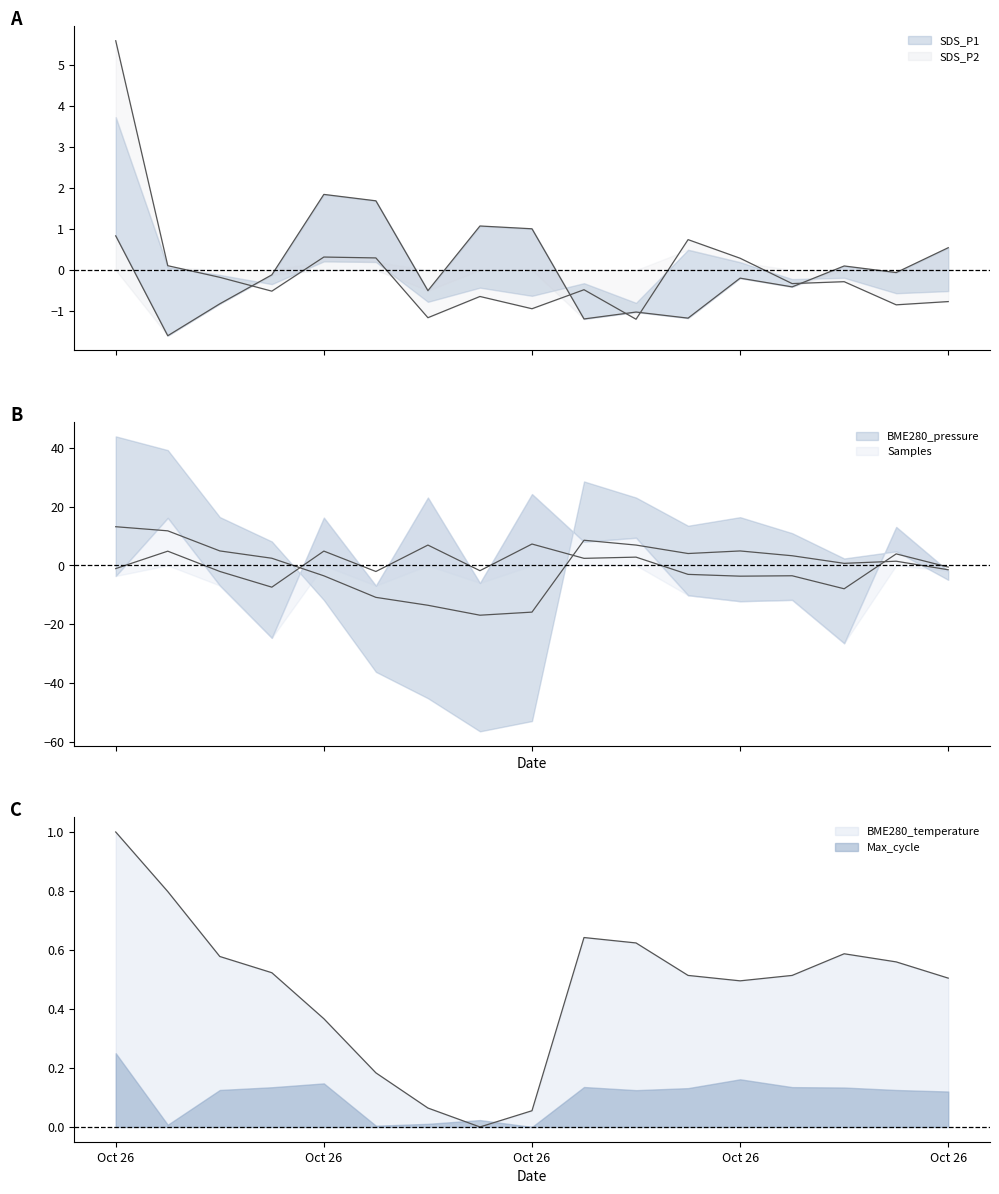

At how many categories does at least one series exceed 9?

2